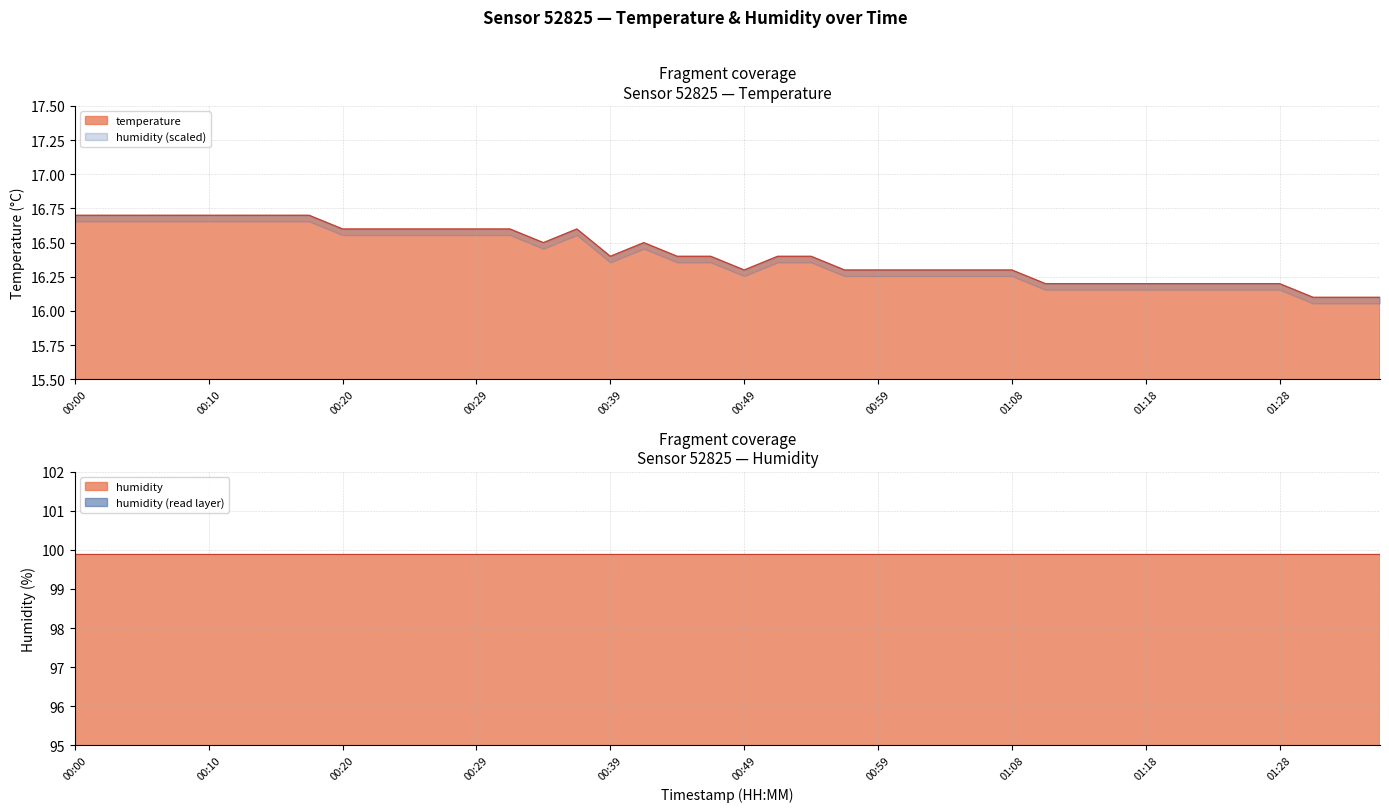

The temperature series shows 27.4 at 01:08. True or false?

False